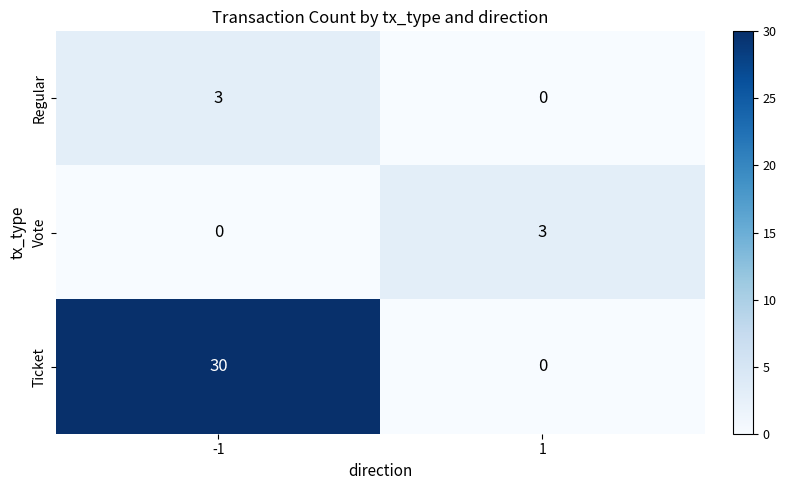

Is the value of Vote at 1 greater than the value of Regular at 1?

Yes